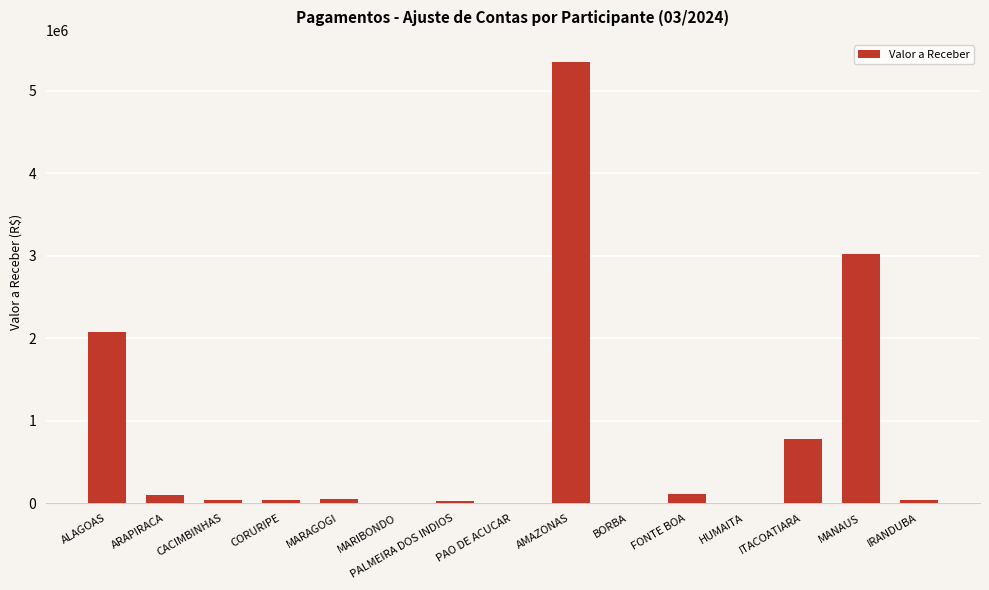

Which category has the highest value across all series?

AMAZONAS